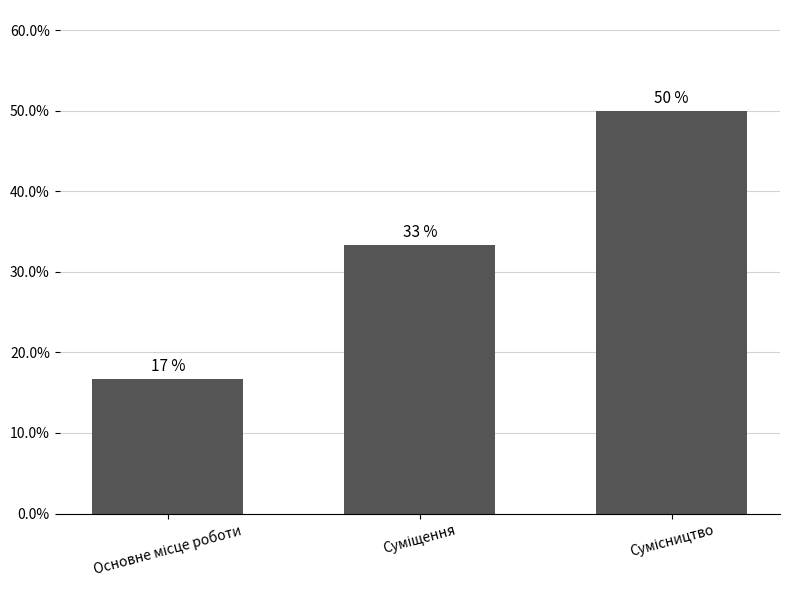

The chart shows a value of 18.6 at Сумісництво. True or false?

False